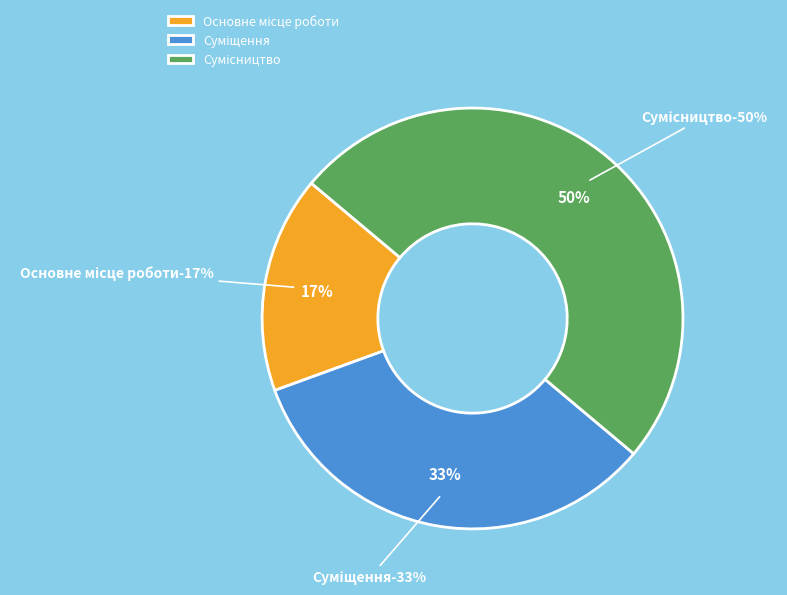

Is there any slice that represents more than half of the pie?

No